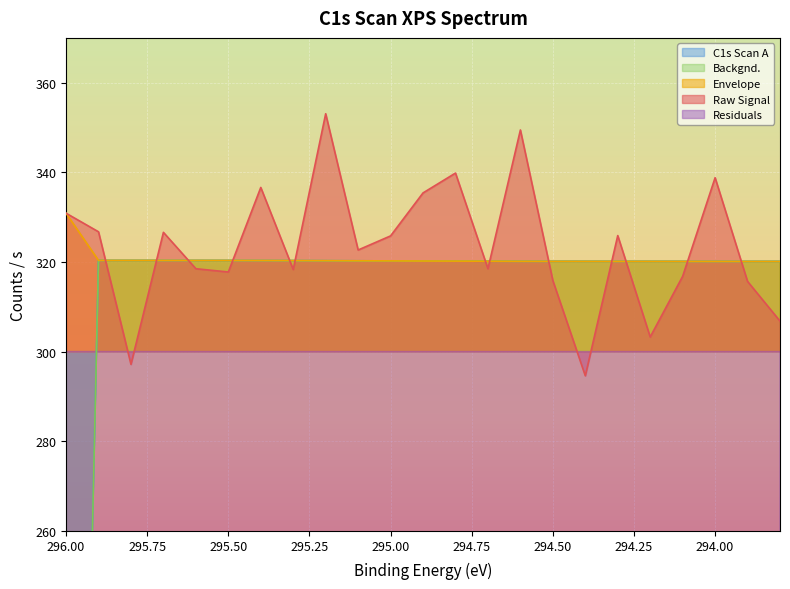

How many values in Residuals are below zero?

11